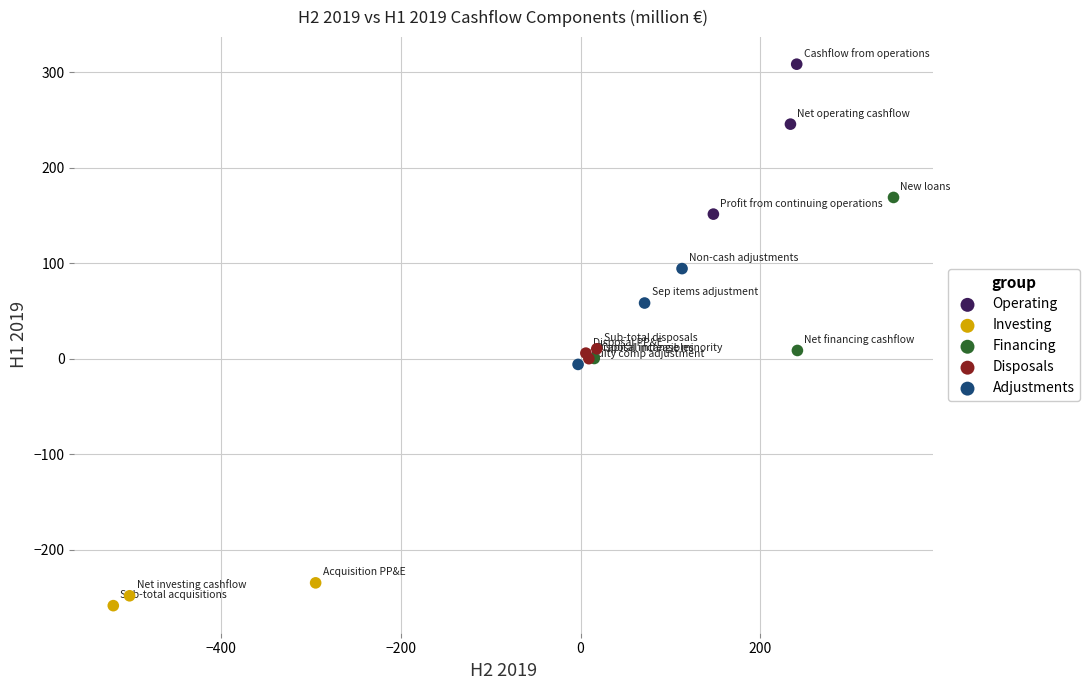

Which series contains the lowest Y value?

Investing